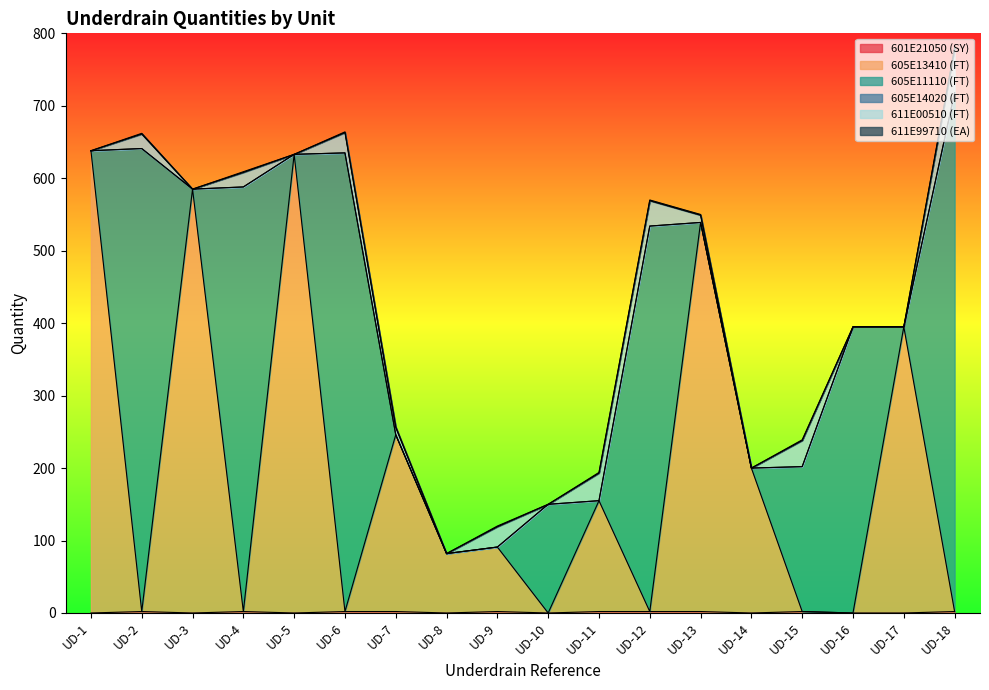

Which label corresponds to the largest value in the chart?

UD-18